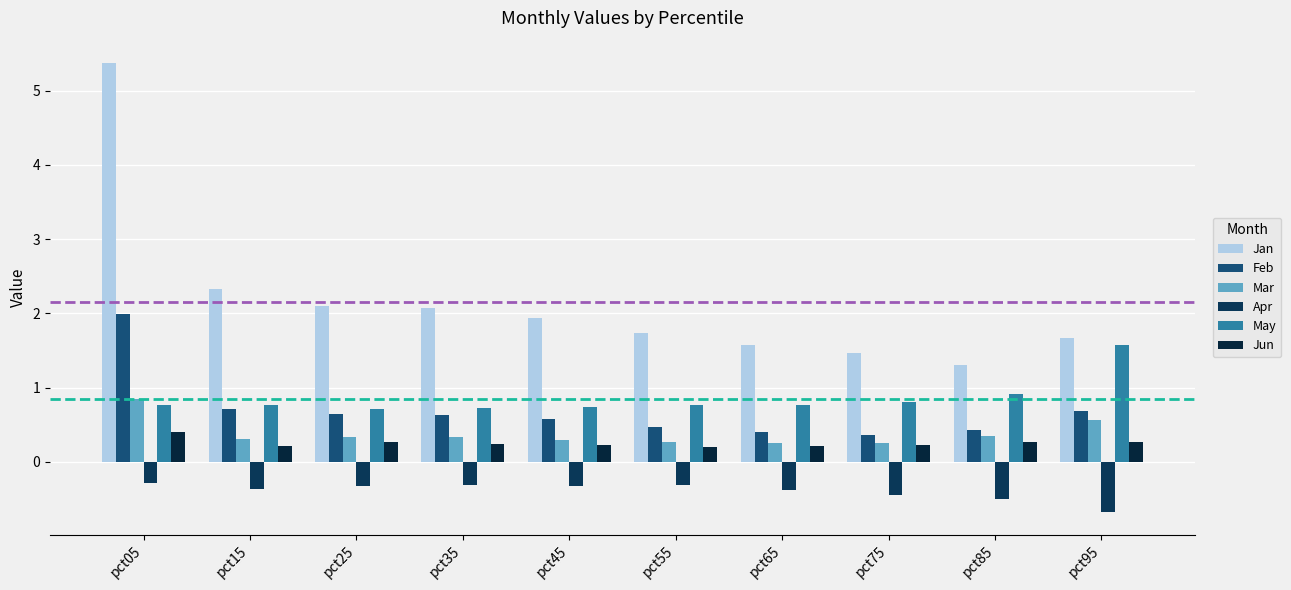

How many groups of bars are there?

10